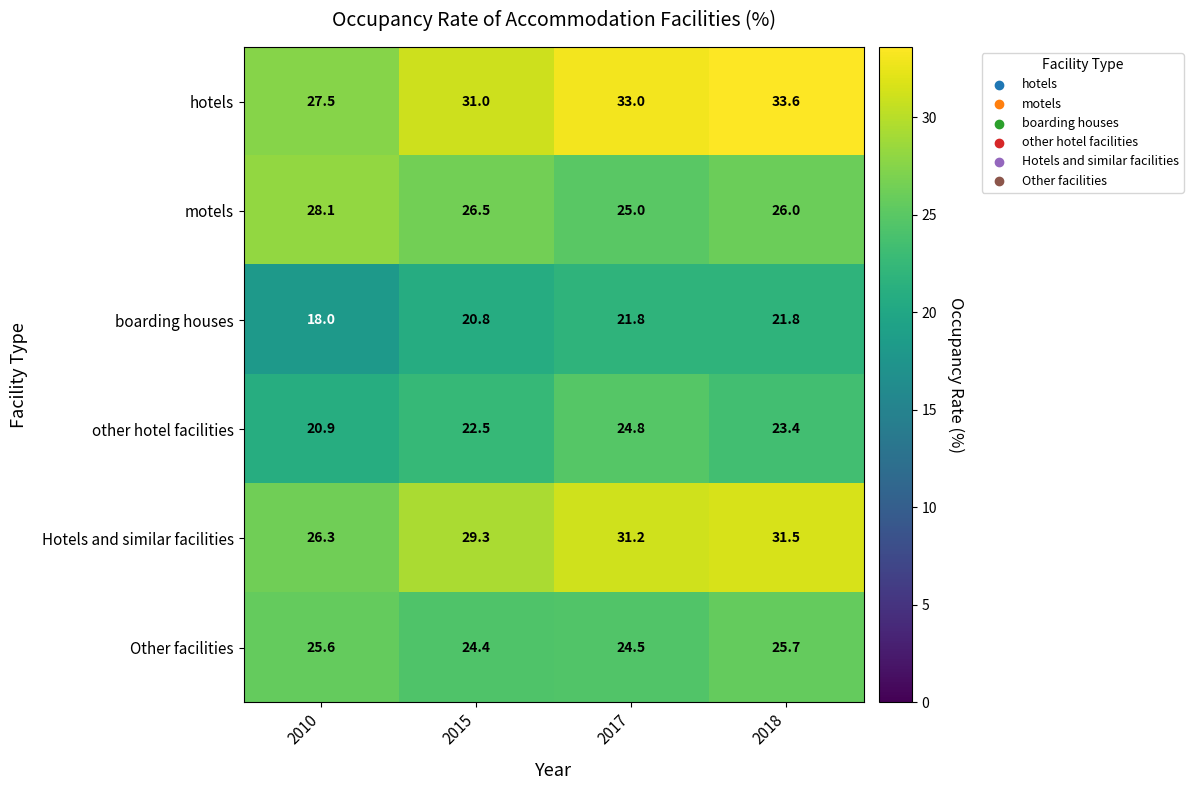

What is the sum of all other hotel facilities values?

91.6